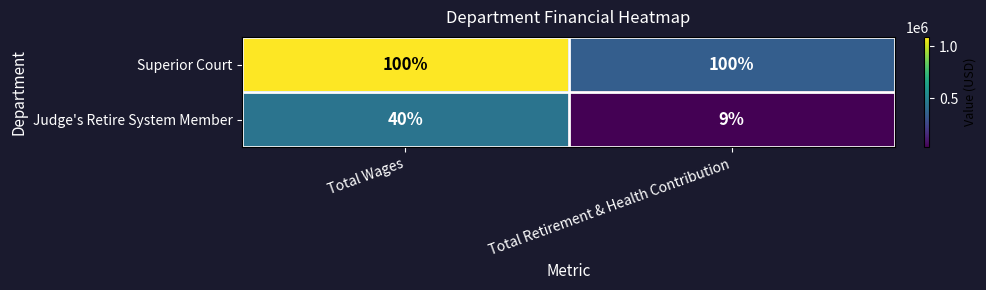

At Total Retirement & Health Contribution, list the series in order from smallest to largest.

Judge's Retire System Member, Superior Court